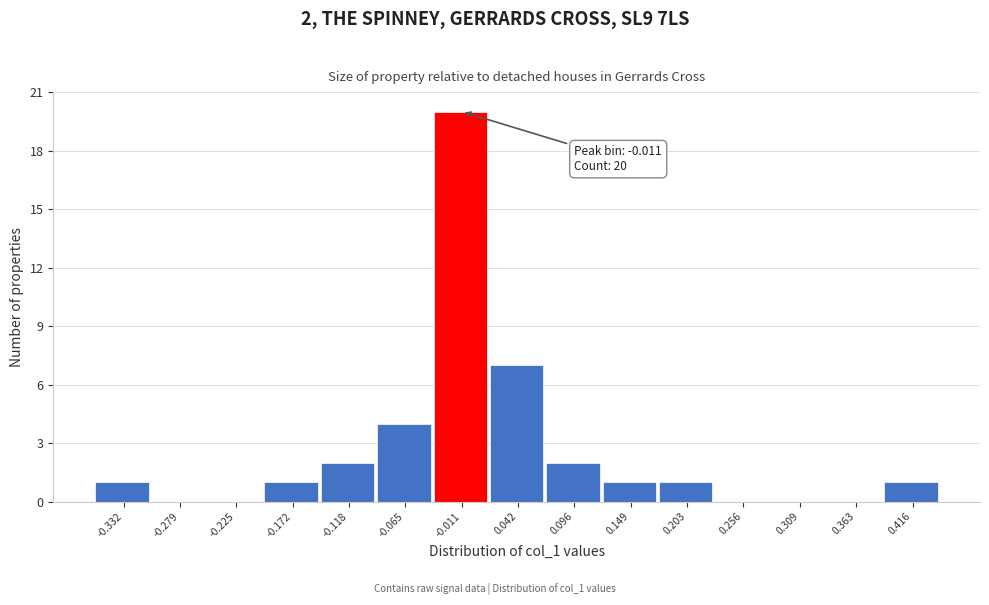

Over which range of the x-axis is the bar tallest?

-0.04 to 0.02